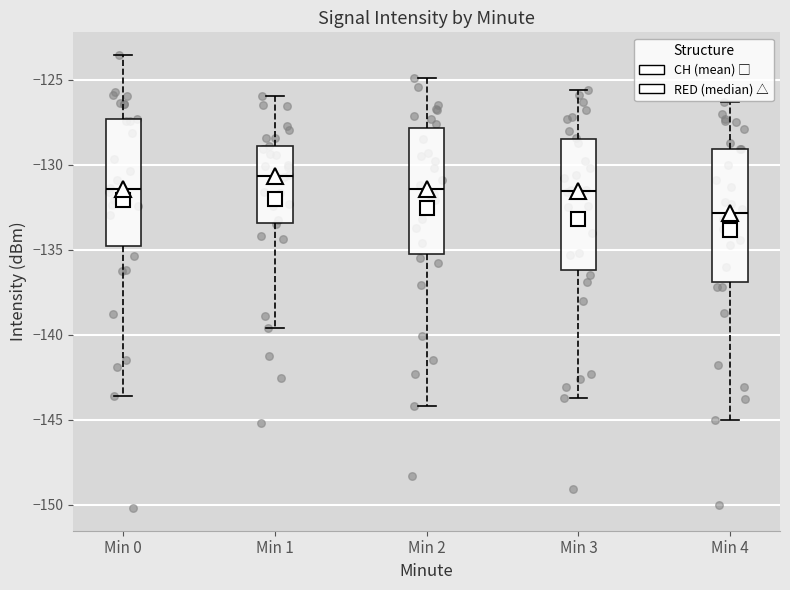

Reading left to right, transcribe this box plot: for each box, give where its median line is, the range the box spans, and where its two whiskers end, as read against the y-axis. The values are not printed on the chart, so give them approximately, as read against the axis.

Min 0: median -131.5, box -135.0 to -127.5, whiskers -143.5 to -123.5
Min 1: median -130.5, box -133.5 to -129.0, whiskers -139.5 to -126.0
Min 2: median -131.5, box -135.5 to -128.0, whiskers -144.0 to -125.0
Min 3: median -131.5, box -136.0 to -128.5, whiskers -143.5 to -125.5
Min 4: median -133.0, box -137.0 to -129.0, whiskers -145.0 to -126.5